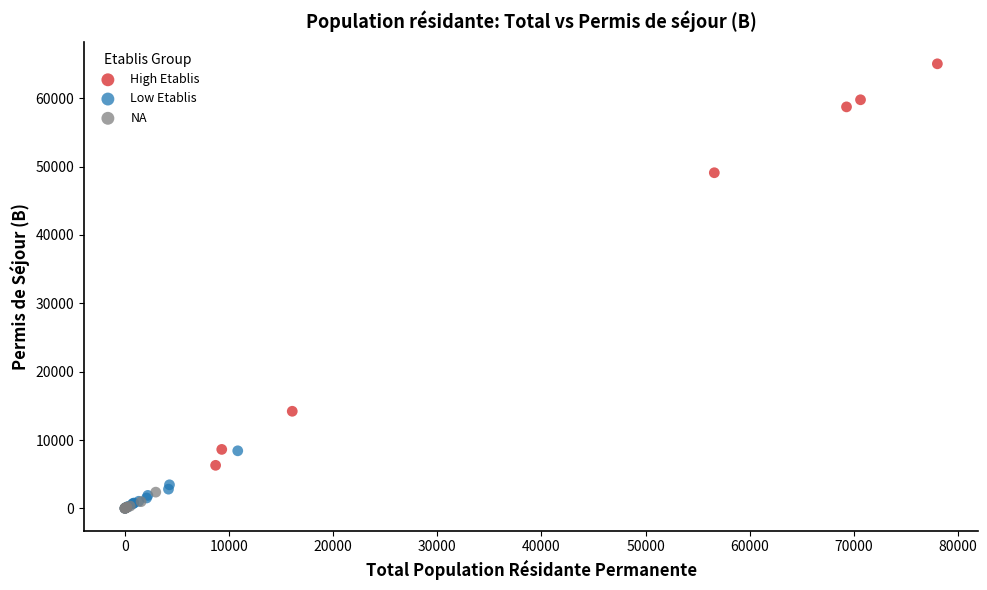

Which series has the largest Y range (max minus min)?

High Etablis